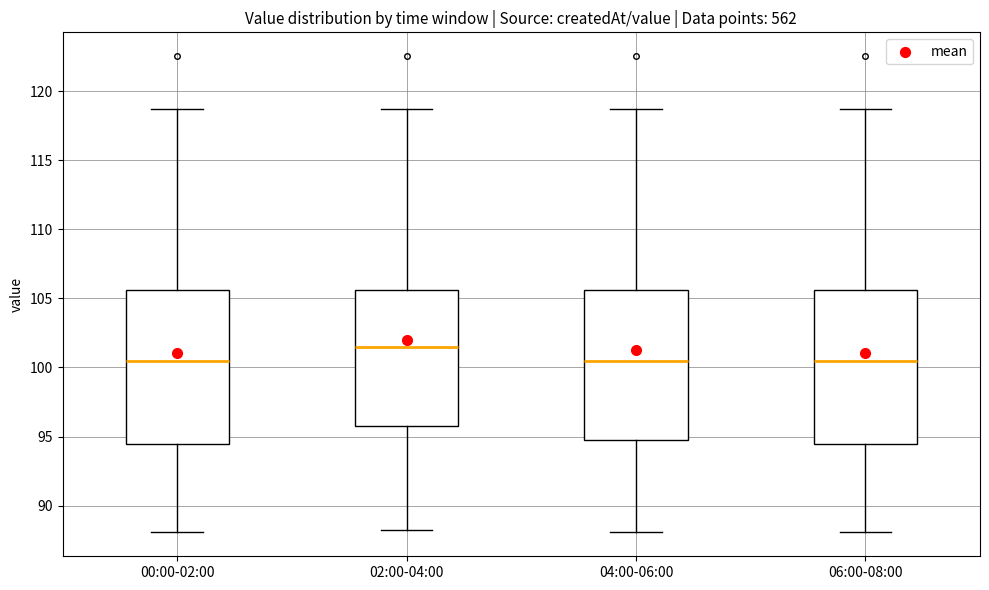

Reading left to right, read every box against the y-axis: the position of its median line, the range the box covers, and the ends of its whiskers. The values are not printed on the chart, so give them approximately, as read against the axis.

00:00-02:00: median 100.5, box 94.5 to 105.5, whiskers 88.0 to 118.5
02:00-04:00: median 101.5, box 96.0 to 105.5, whiskers 88.0 to 118.5
04:00-06:00: median 100.5, box 95.0 to 105.5, whiskers 88.0 to 118.5
06:00-08:00: median 100.5, box 94.5 to 105.5, whiskers 88.0 to 118.5